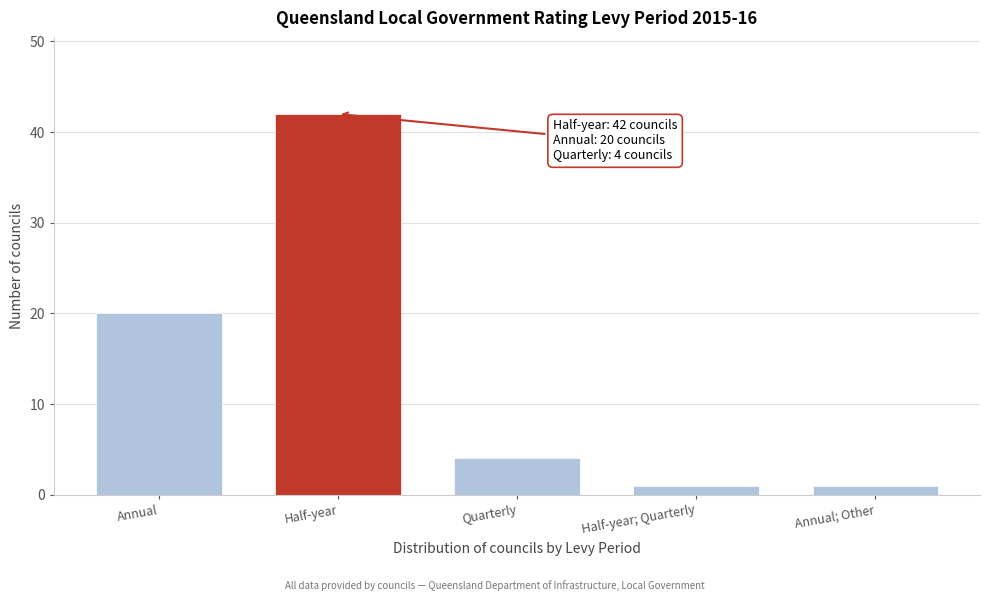

Reading right to left, list all the values displayed in this chart.

Annual; Other=1	Half-year; Quarterly=1	Quarterly=4	Half-year=42	Annual=20